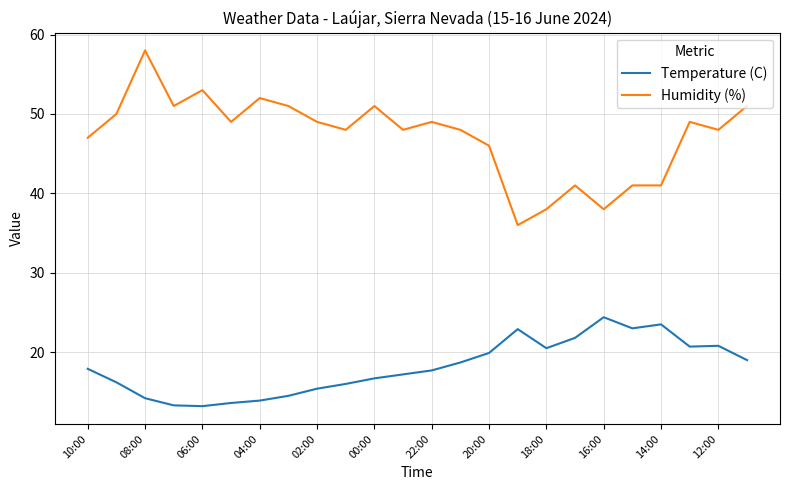

Rank the series by their average value, from lowest to highest.

Temperature (C), Humidity (%)